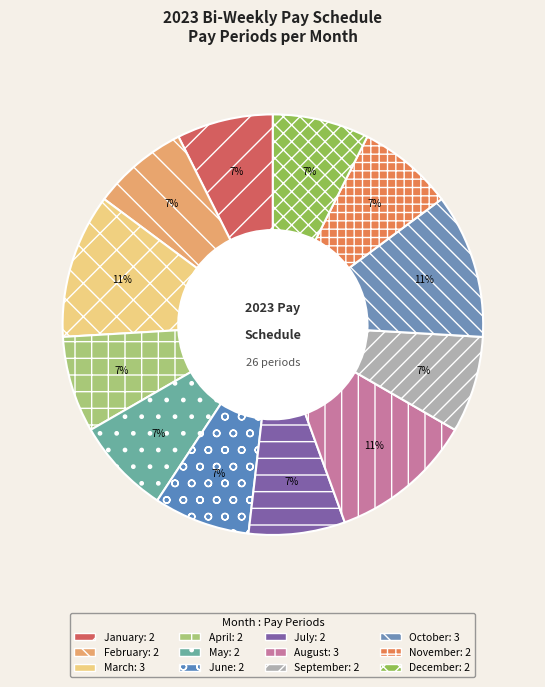

How many slices are in this pie chart?

12